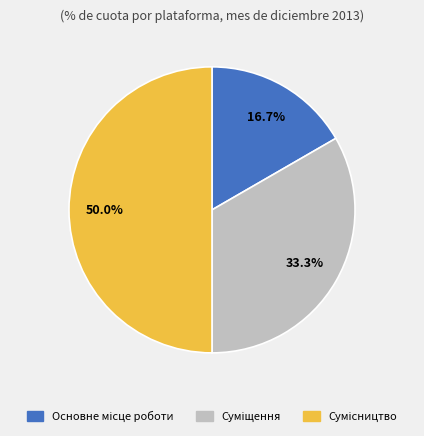

What is the largest slice in the pie chart?

Сумісництво